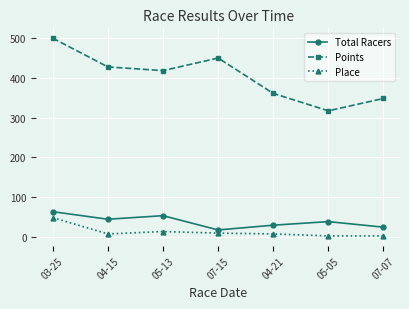

How many Total Racers values are between 24 and 53?

5